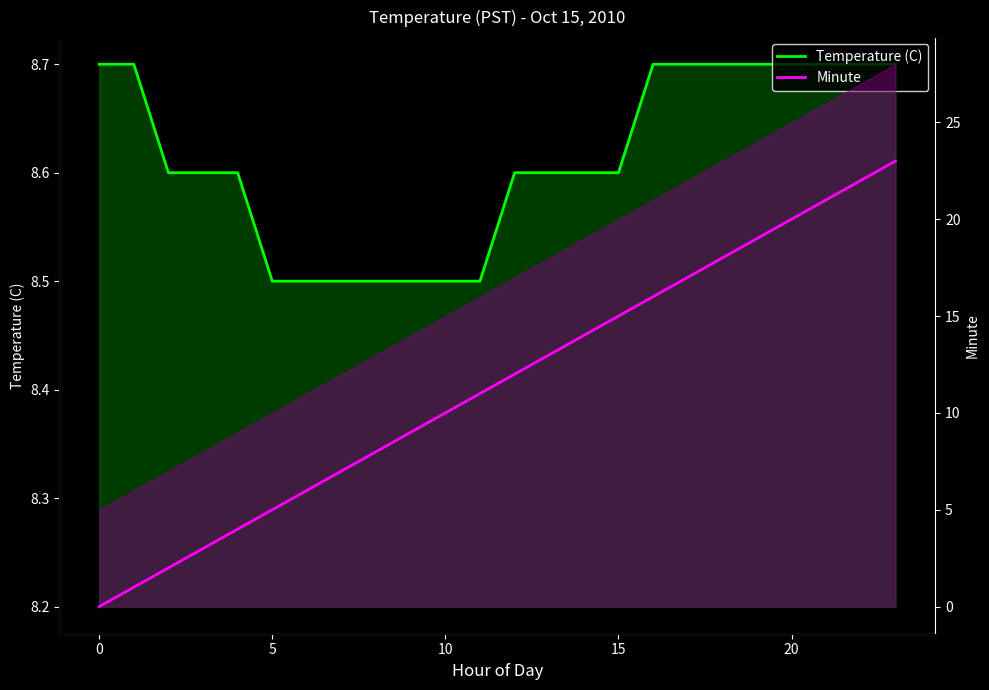

Reading left to right, transcribe all the data shown in this chart.

Temperature (C): 8.7	8.7	8.6	8.6	8.6	8.5	8.5	8.5	8.5	8.5	8.5	8.5	8.6	8.6	8.6	8.6	8.7	8.7	8.7	8.7	8.7	8.7	8.7	8.7
Minute: 0.0	1.0	2.0	3.0	4.0	5.0	6.0	7.0	8.0	9.0	10.0	11.0	12.0	13.0	14.0	15.0	16.0	17.0	18.0	19.0	20.0	21.0	22.0	23.0